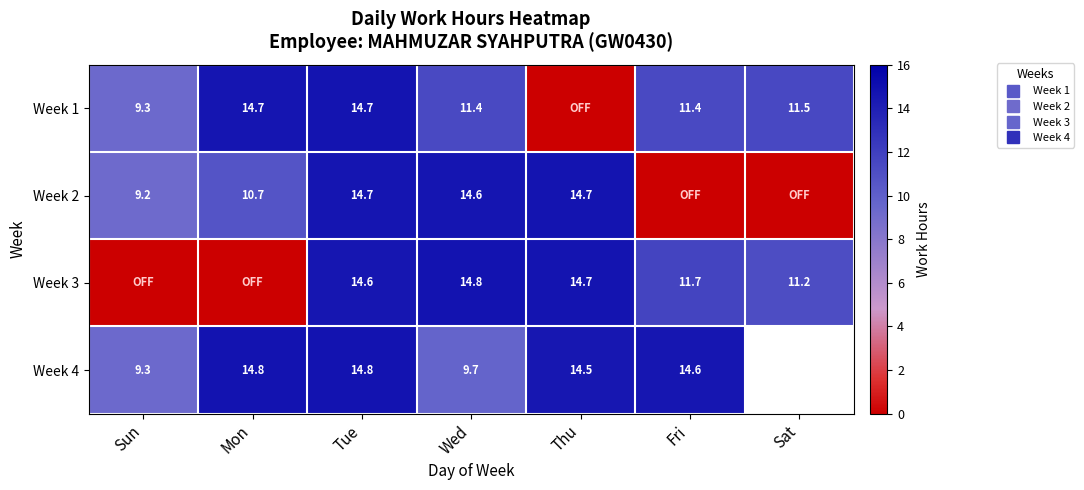

The Week 1 series shows 24.1 at Tue. True or false?

False